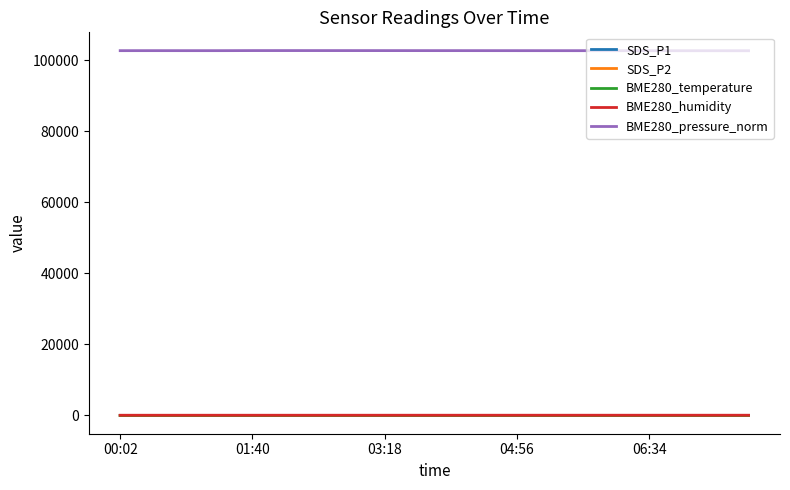

What is the maximum value shown in the chart?

102750.0